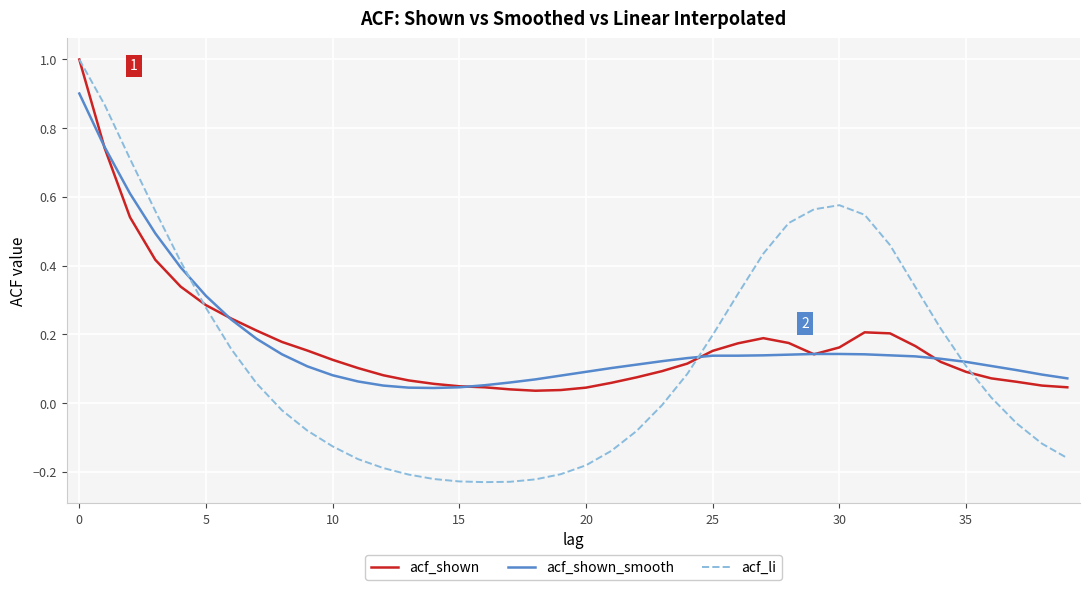

What is the maximum value for acf_li?

1.0